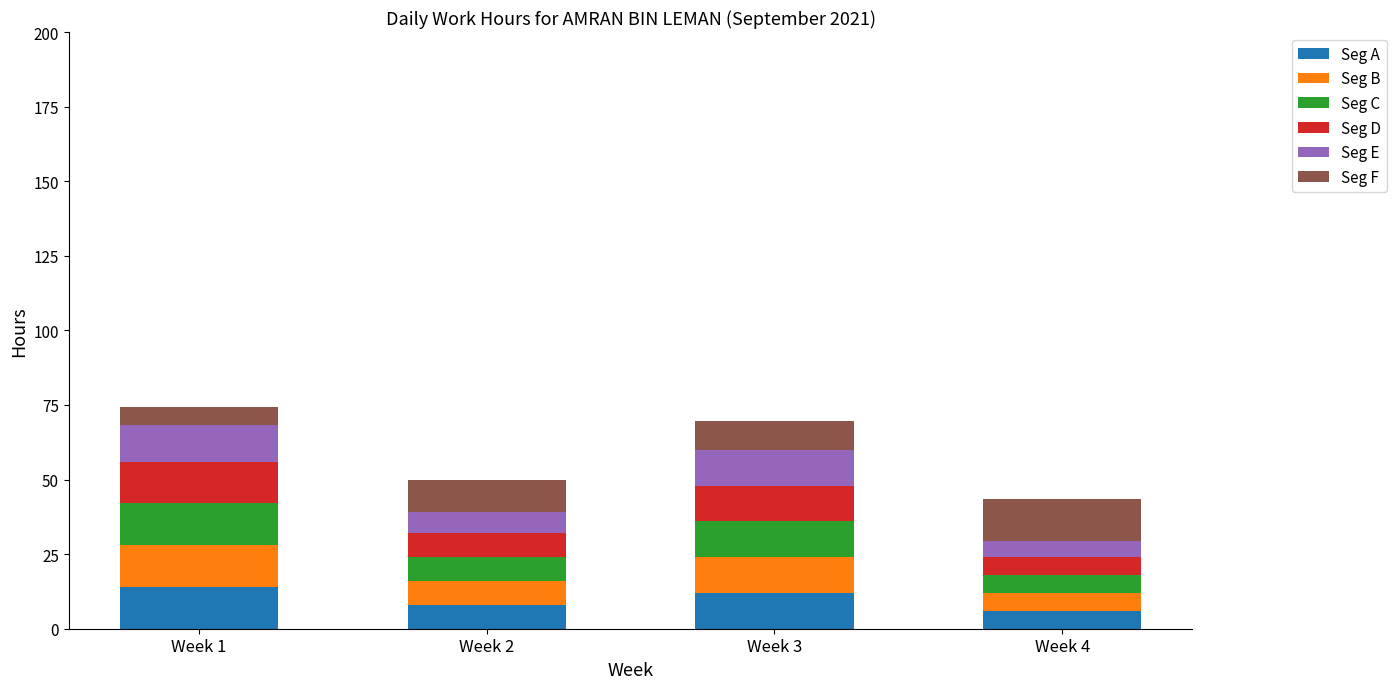

What are all the series names shown in the legend?

Seg A, Seg B, Seg C, Seg D, Seg E, Seg F